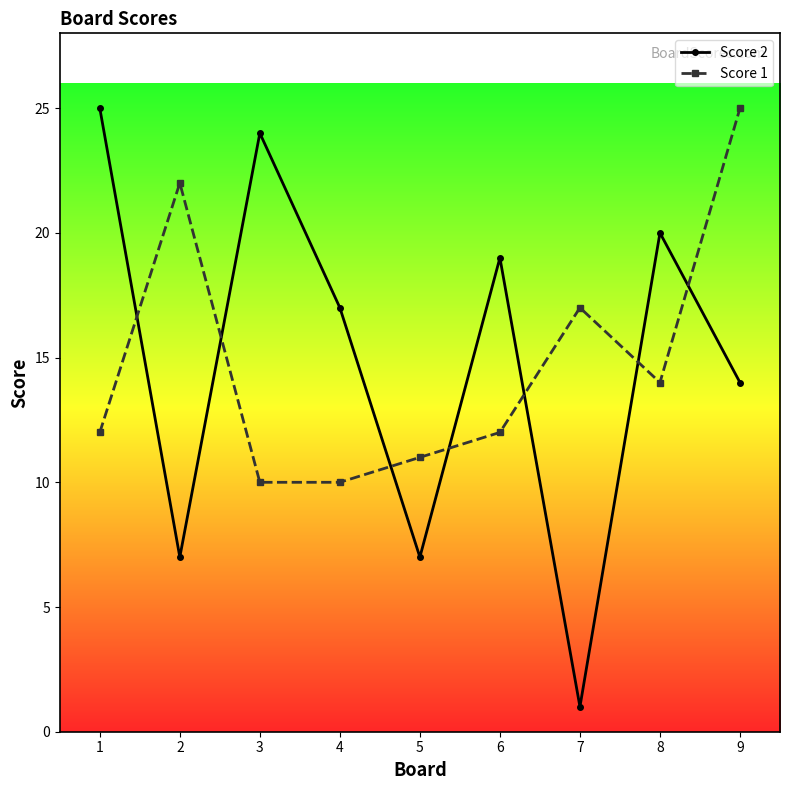

The value of Score 1 at 3 is 7. True or false?

False